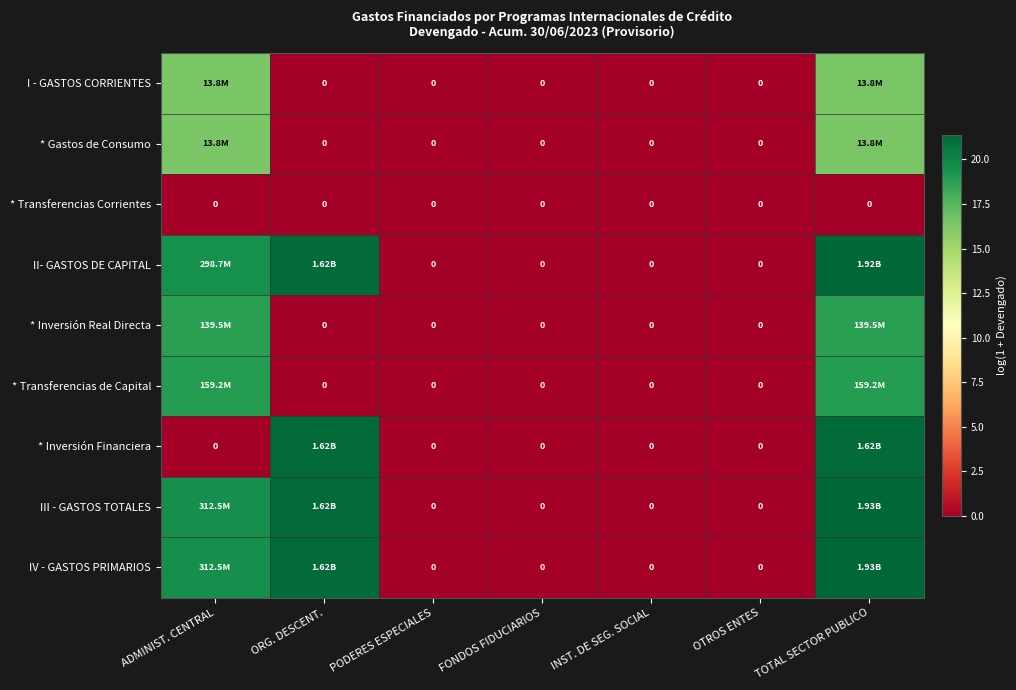

Rank the series at TOTAL SECTOR PUBLICO from lowest to highest value.

* Transferencias Corrientes, I - GASTOS CORRIENTES, * Gastos de Consumo, * Inversión Real Directa, * Transferencias de Capital, * Inversión Financiera, II- GASTOS DE CAPITAL, III - GASTOS TOTALES, IV - GASTOS PRIMARIOS